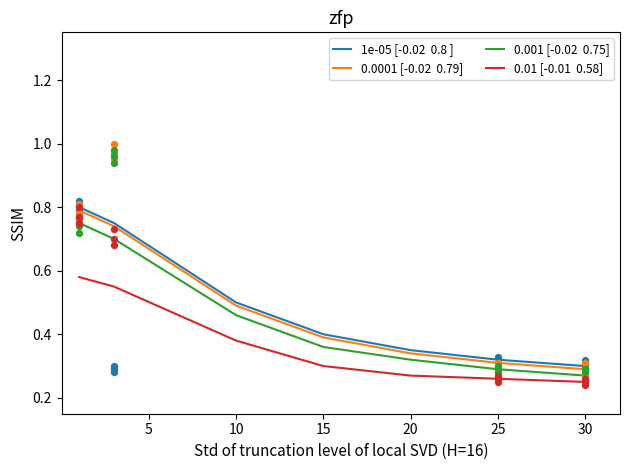

What are all the series names shown in the legend?

1e-05 [-0.02  0.8 ], 0.0001 [-0.02  0.79], 0.001 [-0.02  0.75], 0.01 [-0.01  0.58]